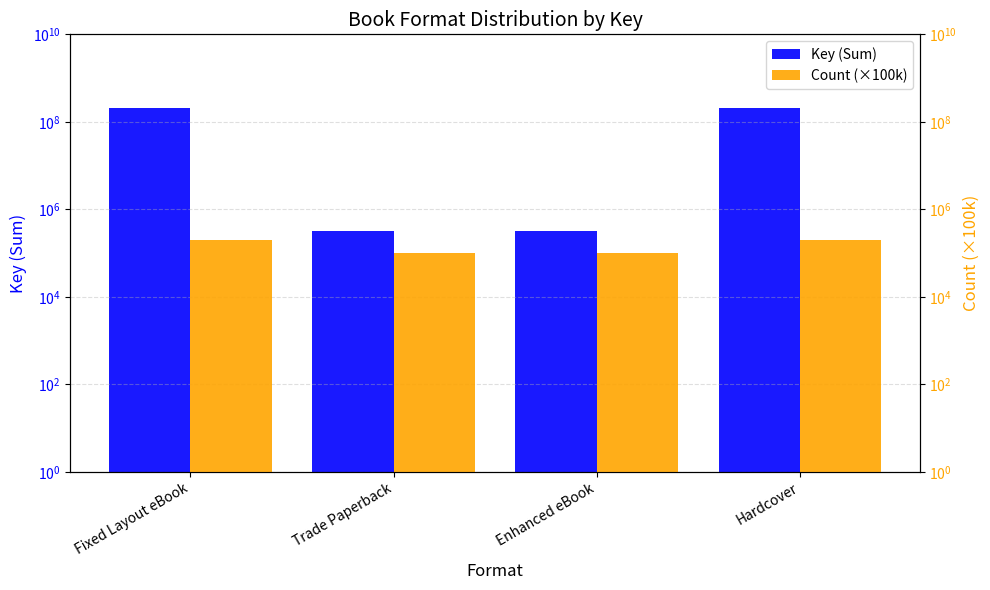

What is the approximate value of Key (Sum) at Fixed Layout eBook?

204982524